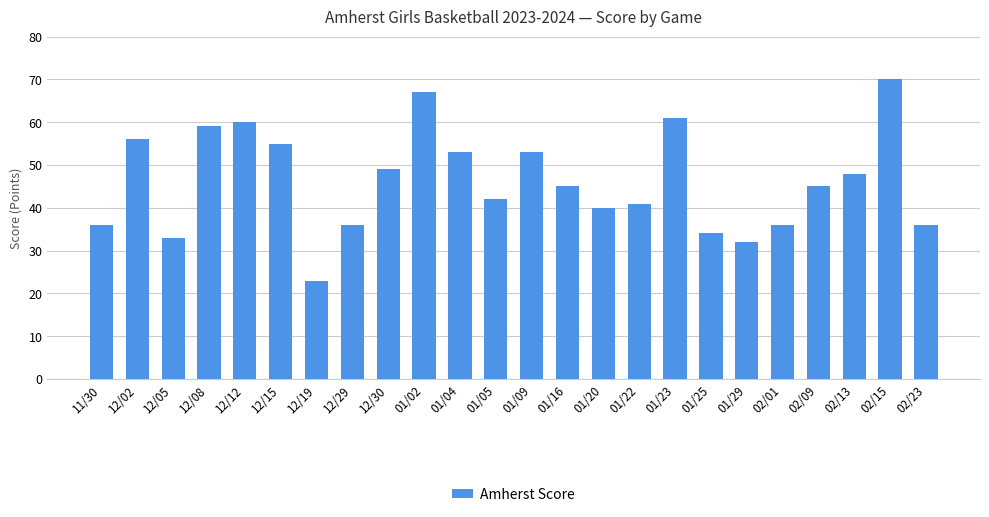

Is it true that the value at 12/15 is 22?

False